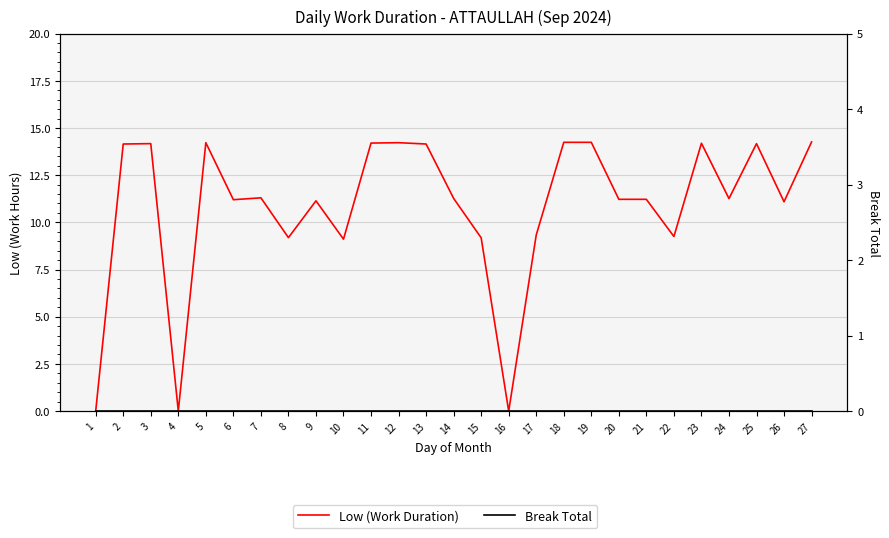

What are all the series names shown in the legend?

Low (Work Duration), Break Total